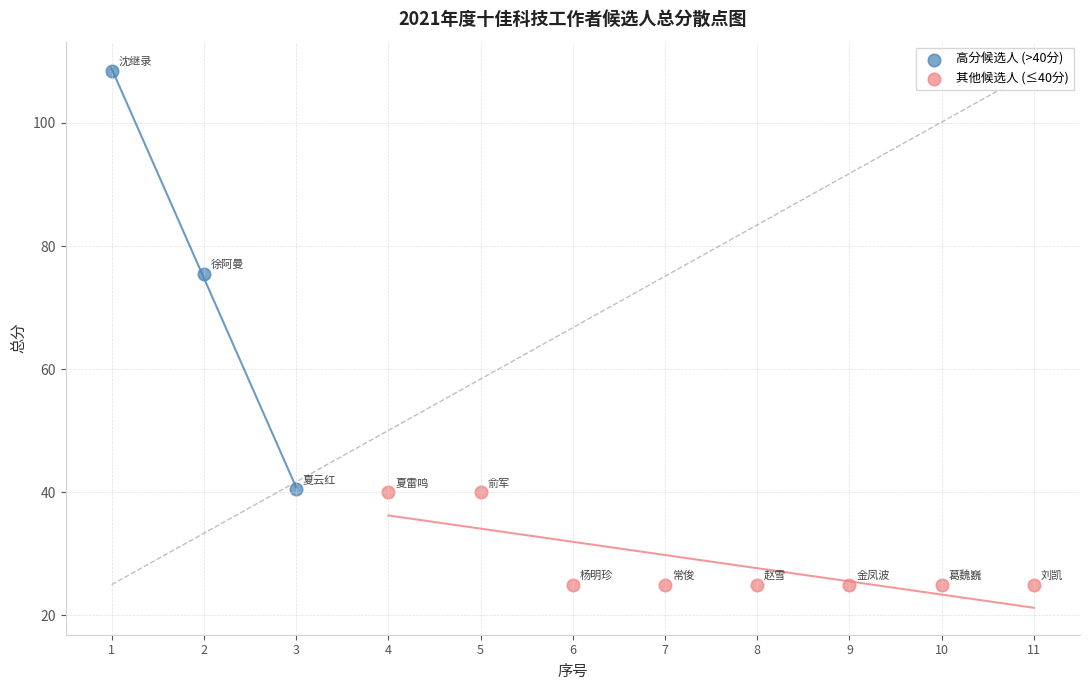

Which series has the largest Y range (max minus min)?

高分候选人 (>40分)